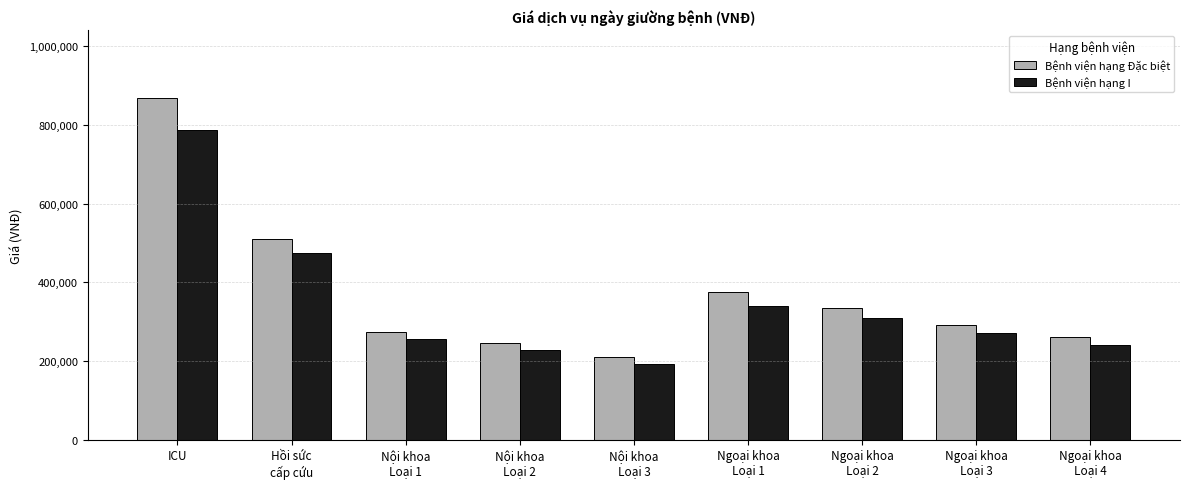

Is the value of Bệnh viện hạng Đặc biệt at Nội khoa
Loại 2 greater than the value of Bệnh viện hạng I at Ngoại khoa
Loại 3?

No